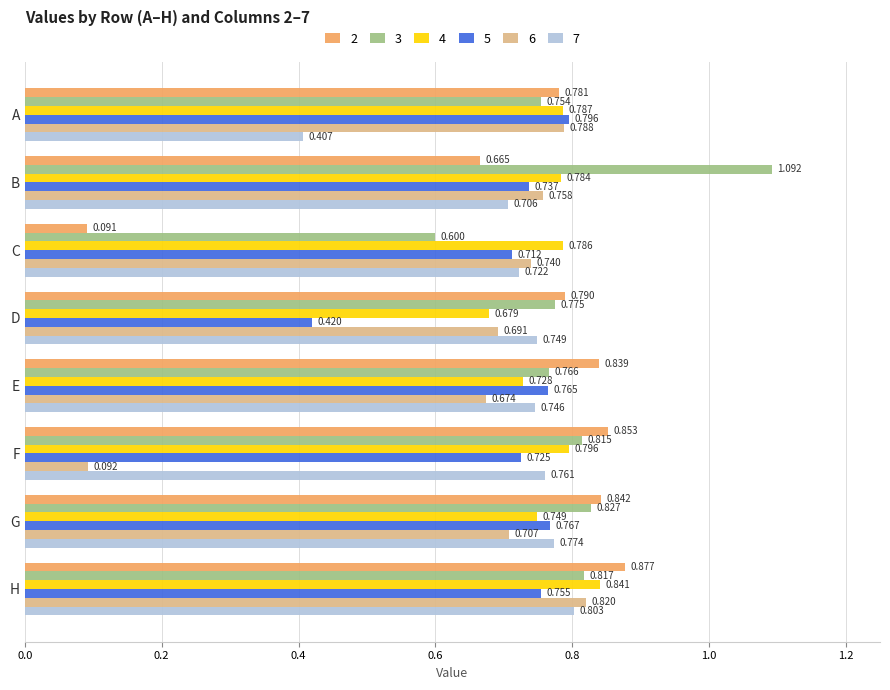

Which label corresponds to the smallest value in the chart?

C